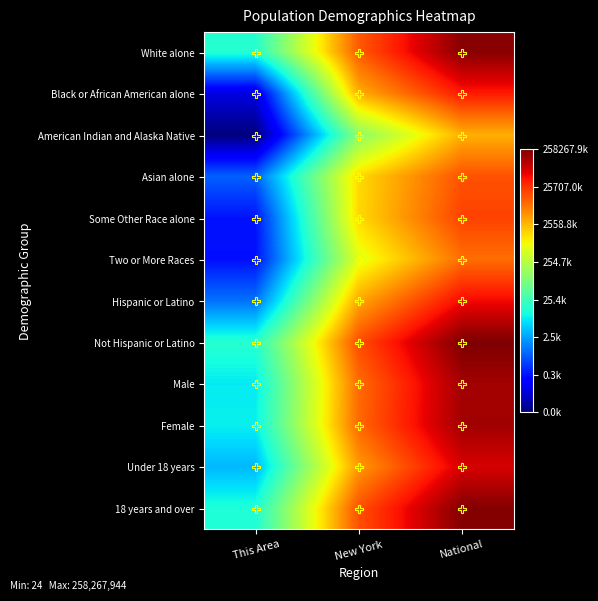

Reading left to right, list all the values displayed in this chart.

White alone: This Area=9.6	New York=16.4	National=19.2
Black or African American alone: This Area=4.6	New York=14.9	National=17.5
American Indian and Alaska Native: This Area=3.2	New York=11.6	National=14.9
Asian alone: This Area=6.8	New York=14.2	National=16.5
Some Other Race alone: This Area=5.5	New York=14.2	National=16.8
Two or More Races: This Area=5.5	New York=13.3	National=16.0
Hispanic or Latino: This Area=7.1	New York=15.0	National=17.7
Not Hispanic or Latino: This Area=9.6	New York=16.6	National=19.4
Male: This Area=9.0	New York=16.1	National=18.8
Female: This Area=9.1	New York=16.1	National=18.9
Under 18 years: This Area=8.2	New York=15.3	National=18.1
18 years and over: This Area=9.5	New York=16.5	National=19.3